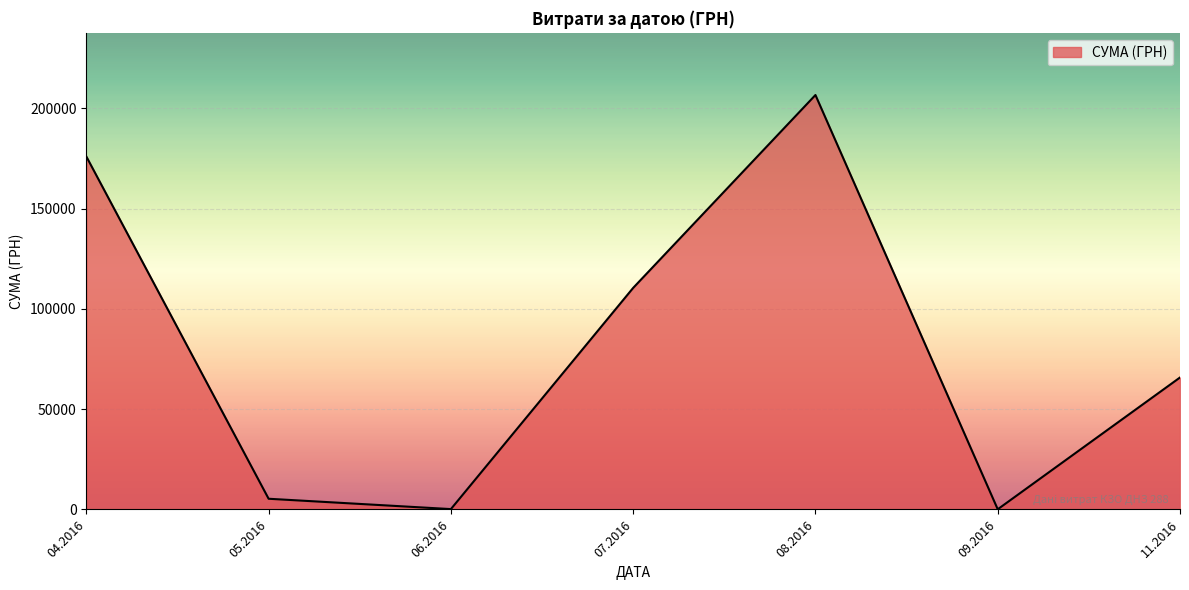

Which has a higher value, 04.2016 or 05.2016?

04.2016